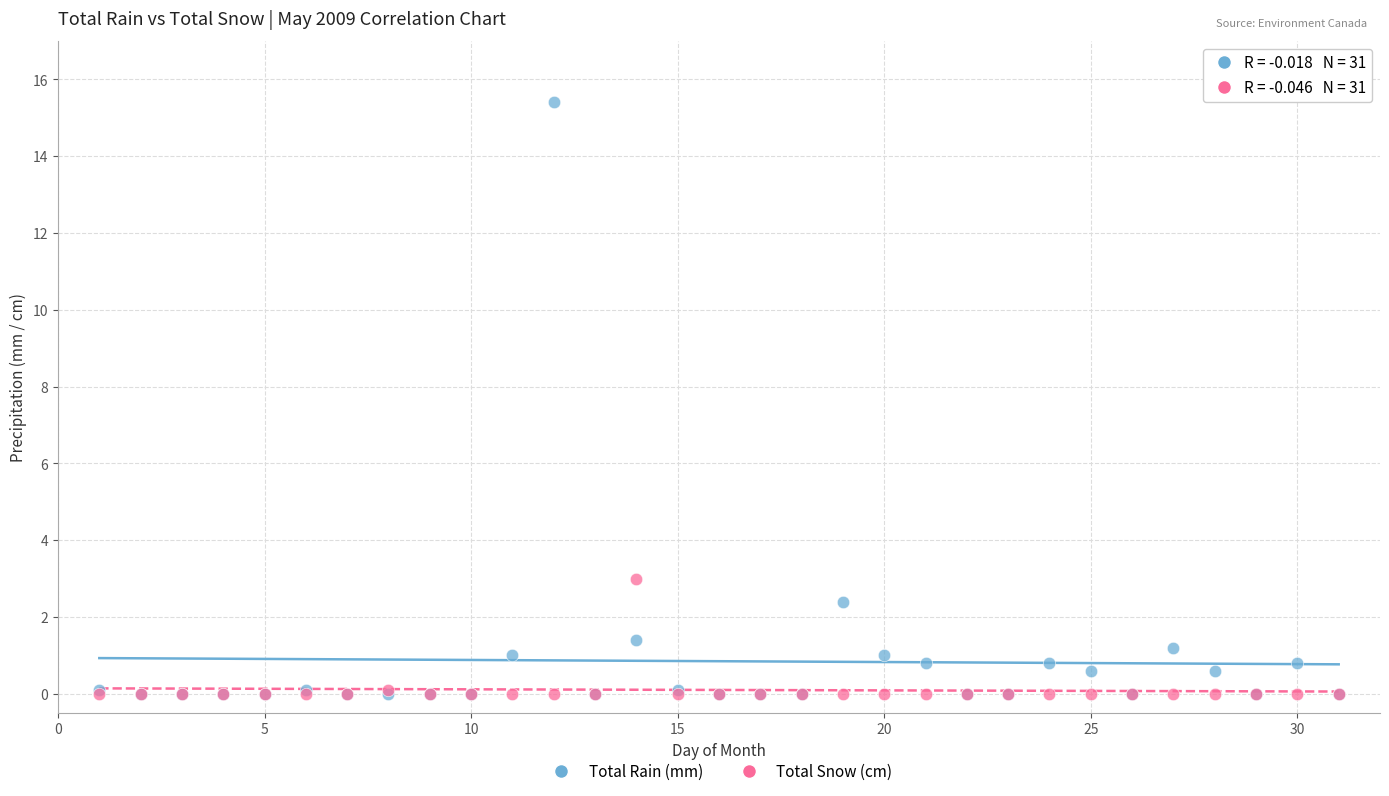

In the Total Rain (mm) series, what Y value is closest to 7?

2.4